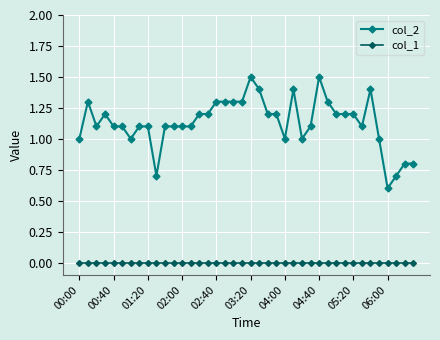

What is the value of the col_2 point at the 9th from the left?

1.1